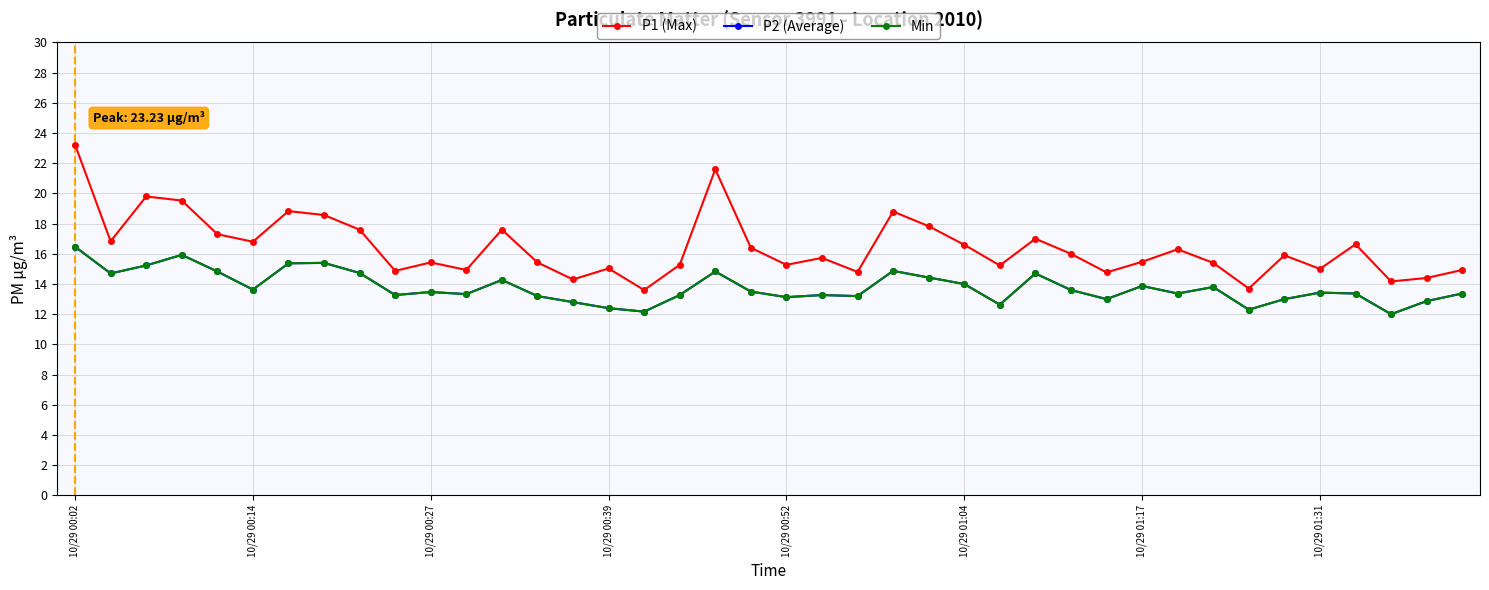

What is the average value of the P1 (Max) series?

16.4